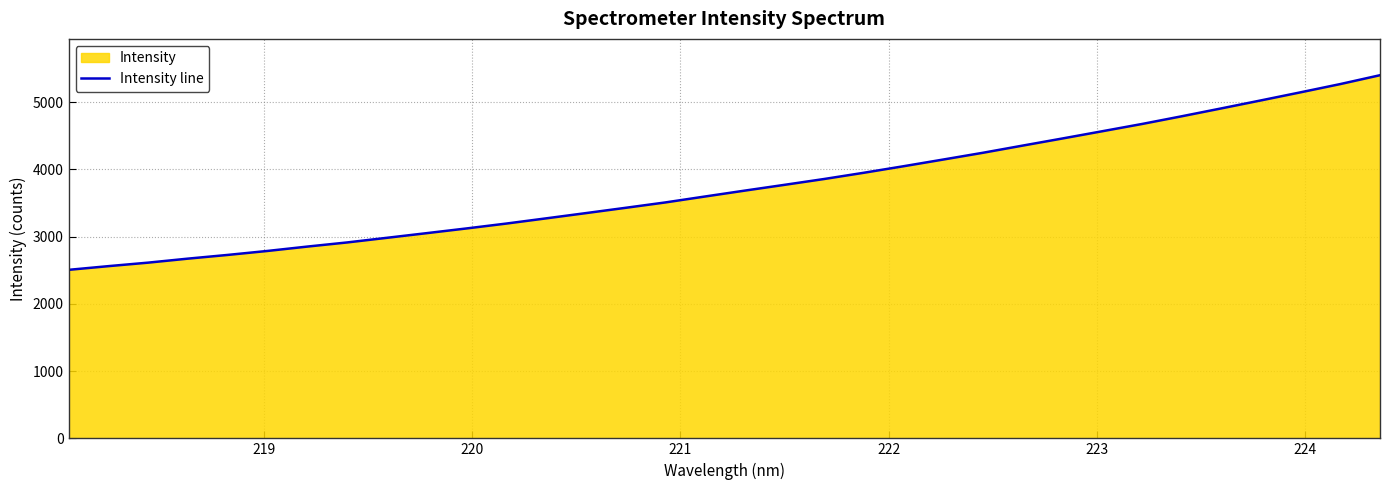

Does the chart display data point markers on the line(s)?

No